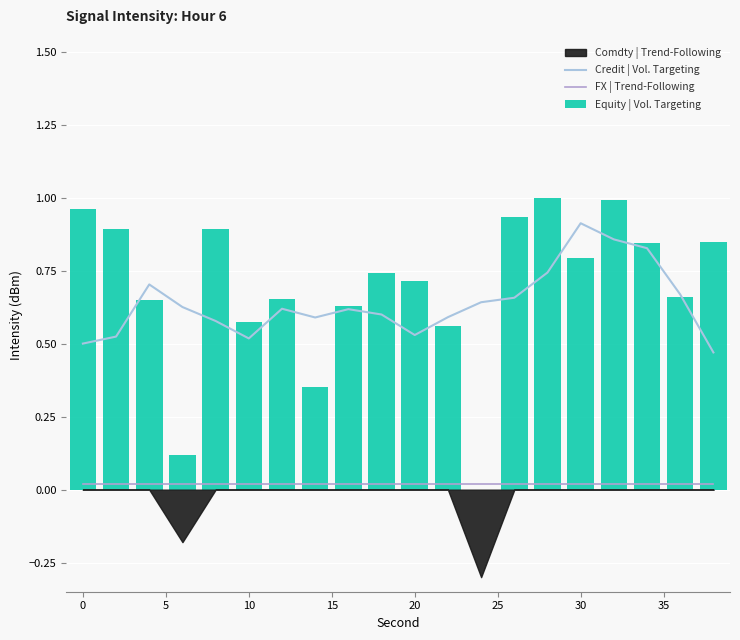

Which series has the largest range (max minus min)?

Equity | Vol. Targeting